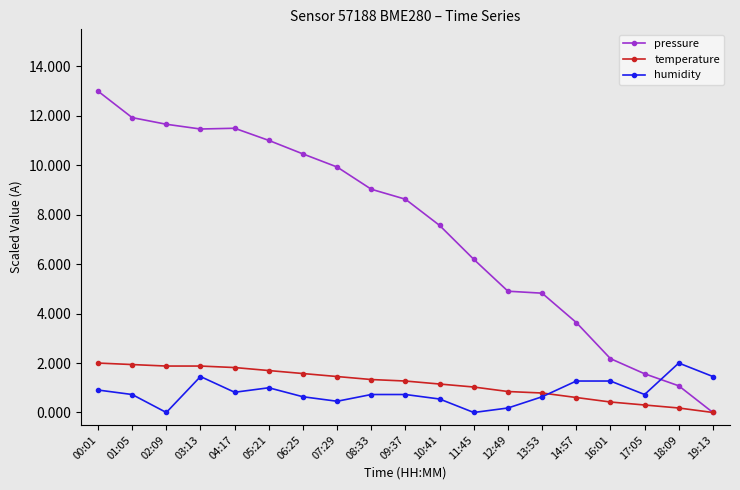

What is the total value across all series at 10:41?

9.3